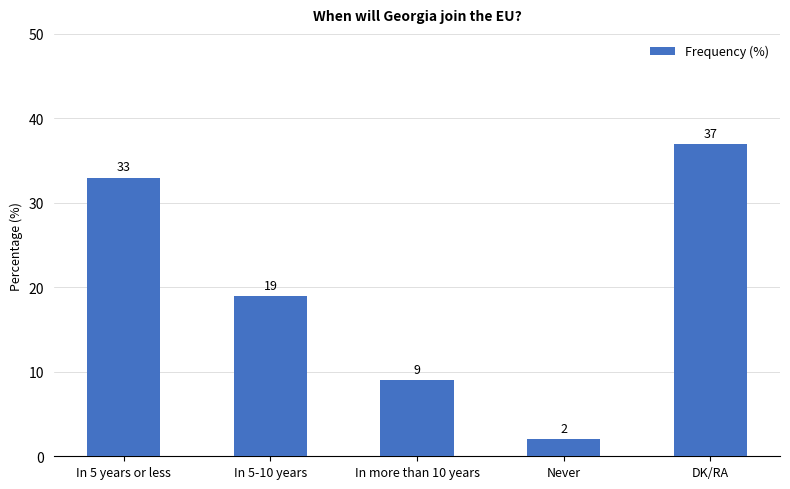

Reading right to left, transcribe all the data shown in this chart.

37	2	9	19	33